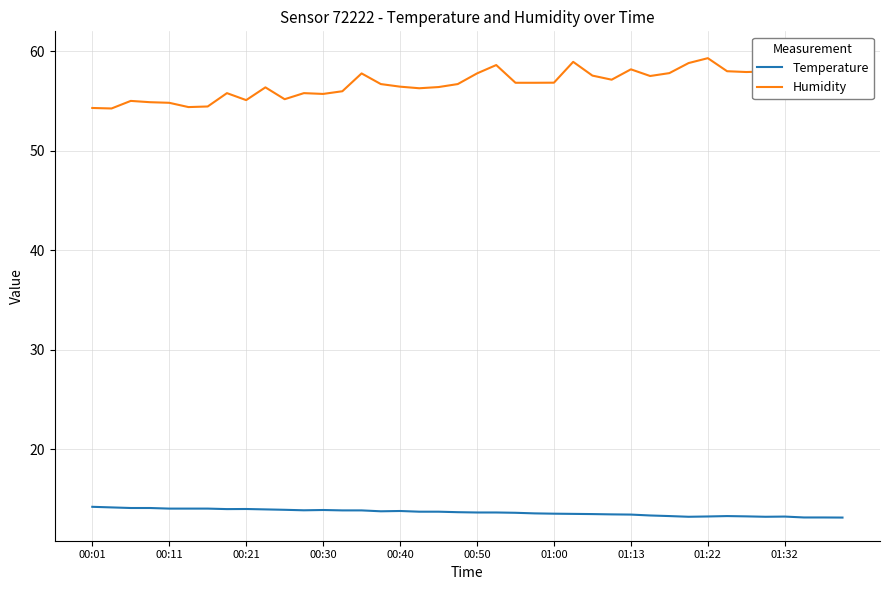

What is the minimum value for Temperature?

13.2